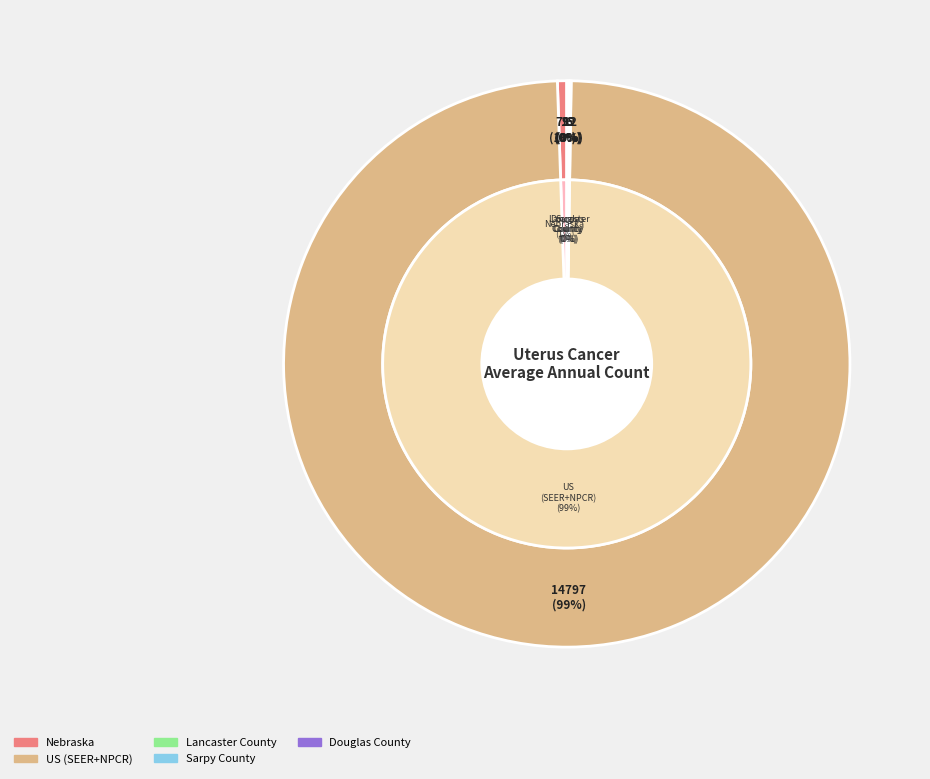

True or false: Douglas County accounts for 9% of the total.

False